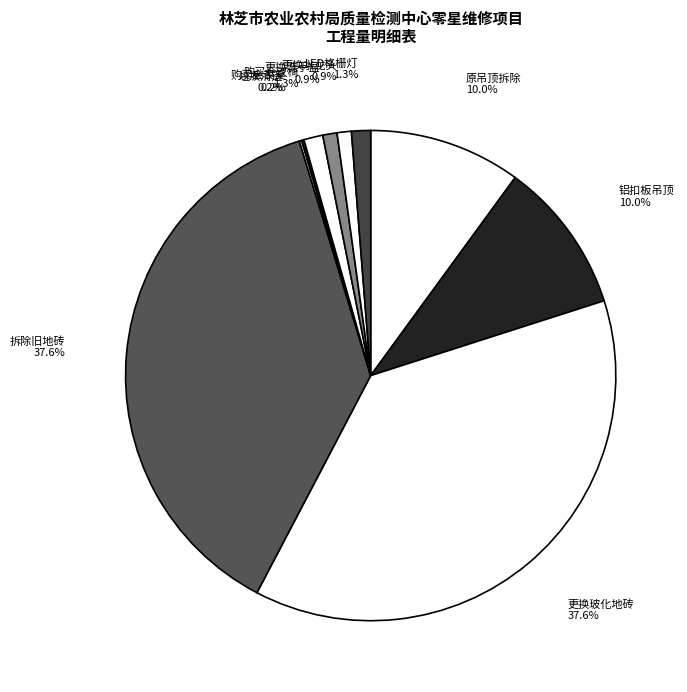

Which has a higher value, 更换洗手盆 or 拆除旧地砖?

拆除旧地砖